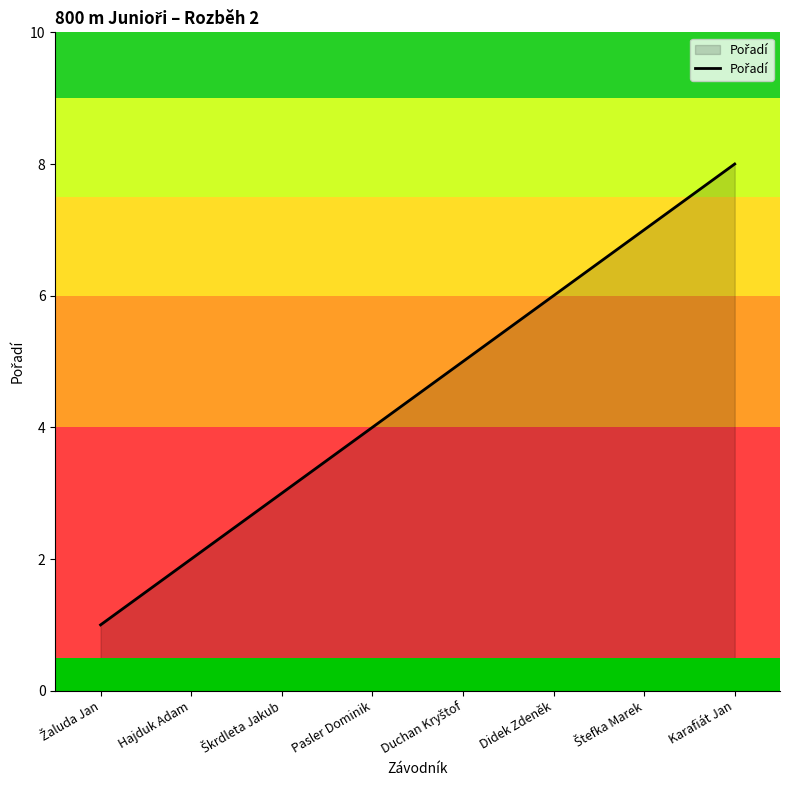

How many distinct data groups are displayed?

1